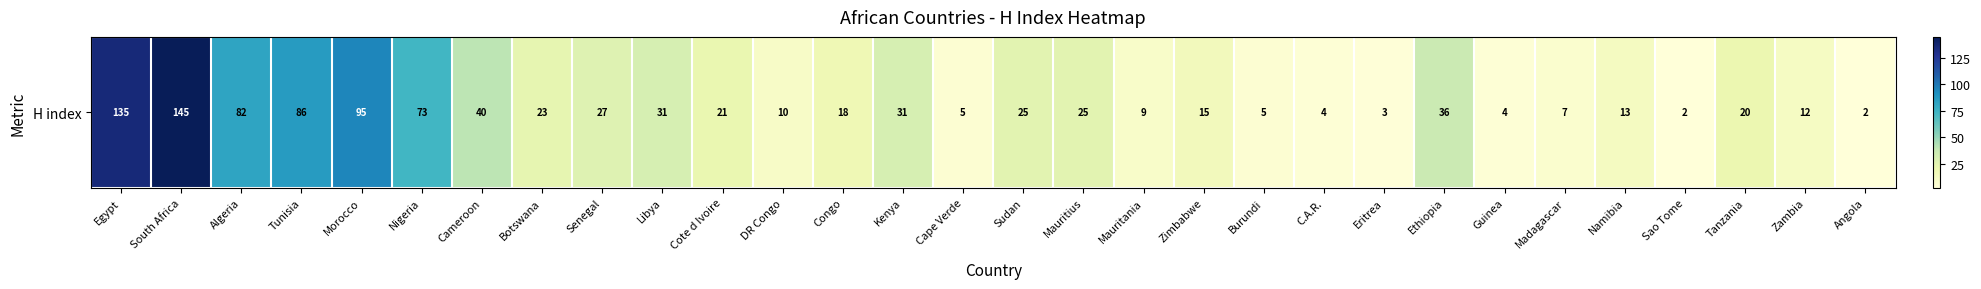

What is the change in value from Egypt to DR Congo?

-125